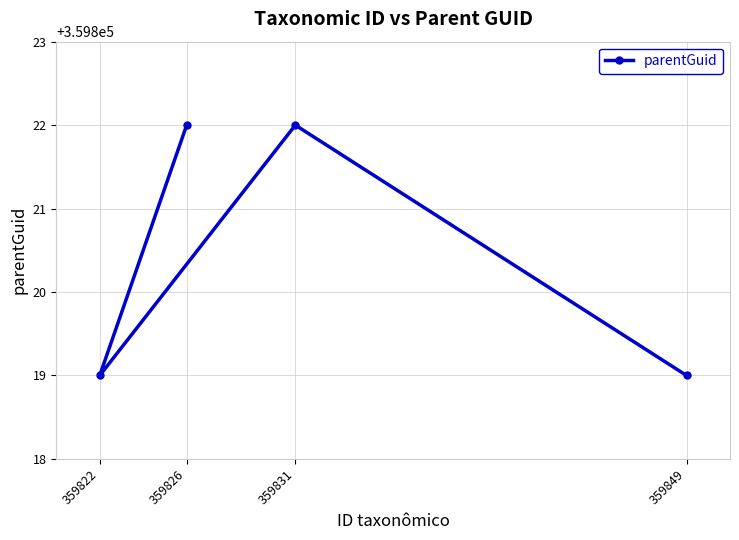

True or false: the data shows 359822 at 359831.

True